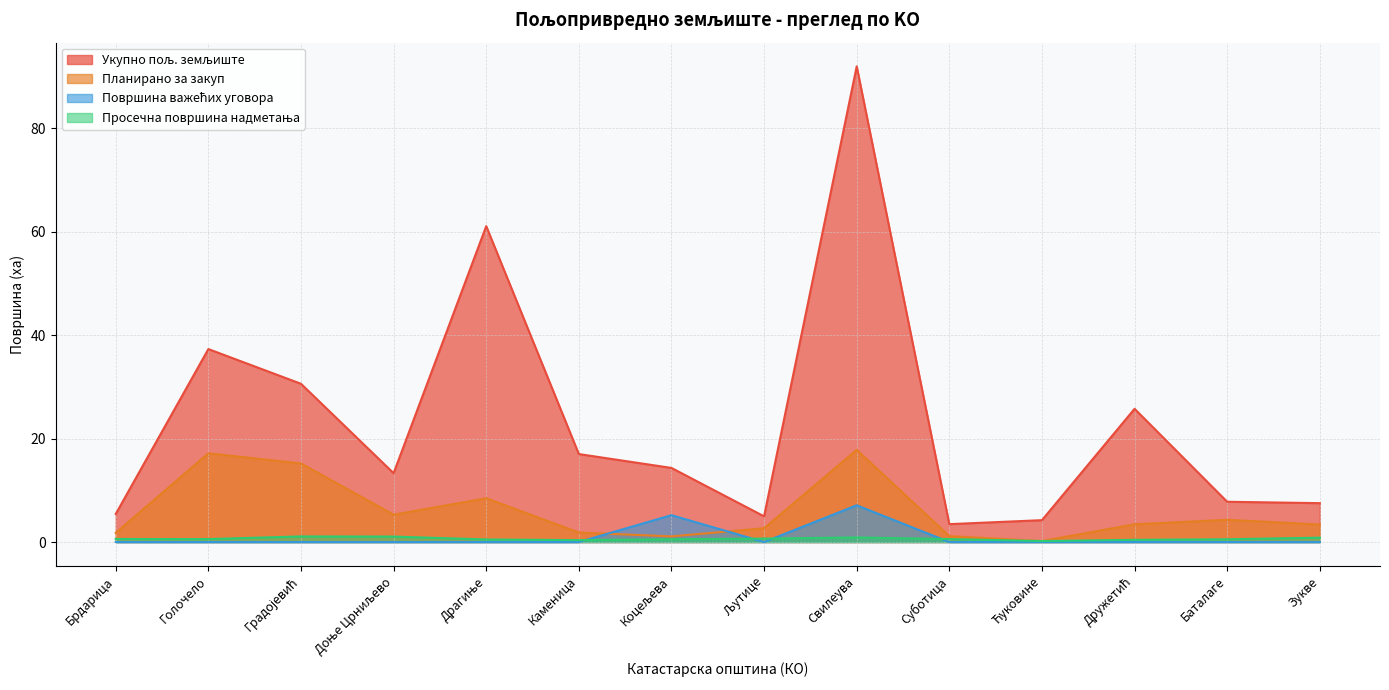

What is the label of the 6th point from the right?

Свилеува